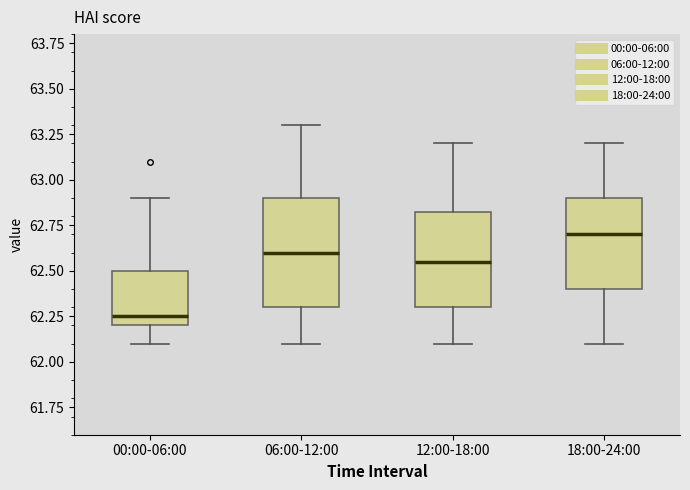

Reading left to right, transcribe this box plot: for each box, give where its median line is, the range the box spans, and where its two whiskers end, as read against the y-axis. The values are not printed on the chart, so give them approximately, as read against the axis.

00:00-06:00: median 62.25, box 62.20 to 62.50, whiskers 62.10 to 62.90
06:00-12:00: median 62.60, box 62.30 to 62.90, whiskers 62.10 to 63.30
12:00-18:00: median 62.55, box 62.30 to 62.85, whiskers 62.10 to 63.20
18:00-24:00: median 62.70, box 62.40 to 62.90, whiskers 62.10 to 63.20